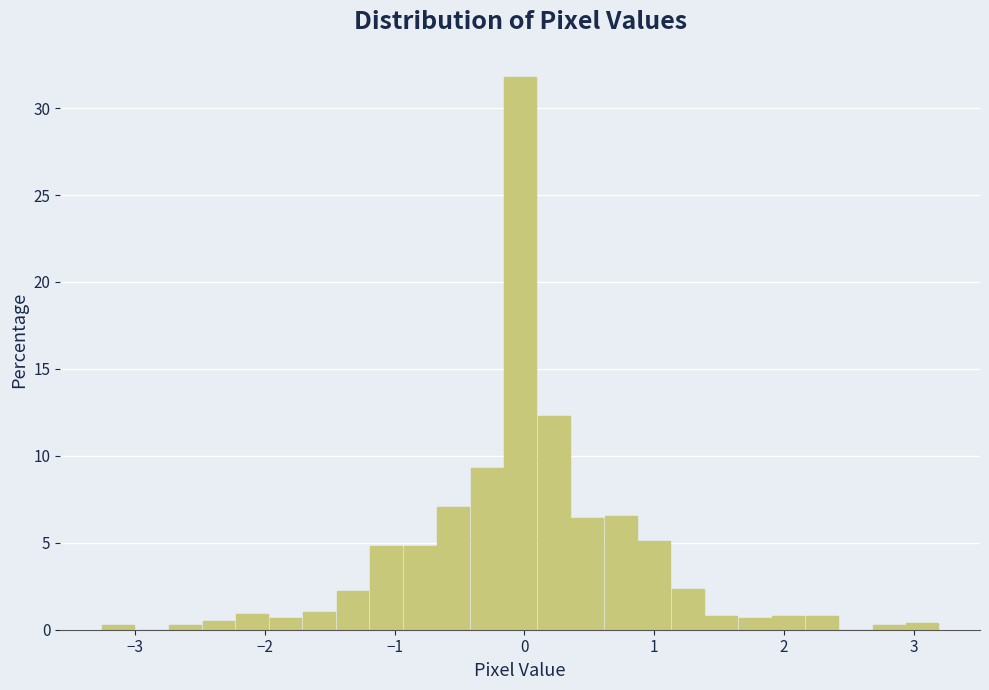

Read against the x-axis, roughly where is the centre of the tallest bar?

0.0